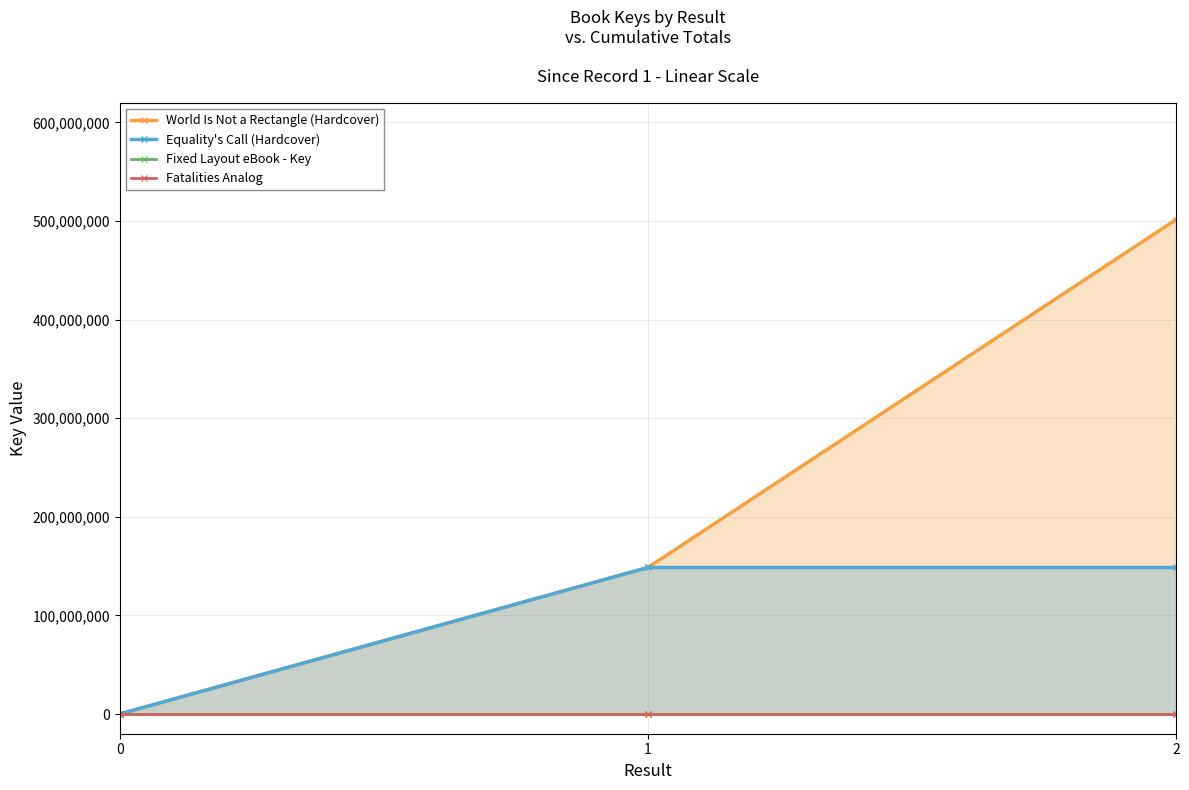

List the labels in order of World Is Not a Rectangle (Hardcover) value, smallest first.

0, 1, 2